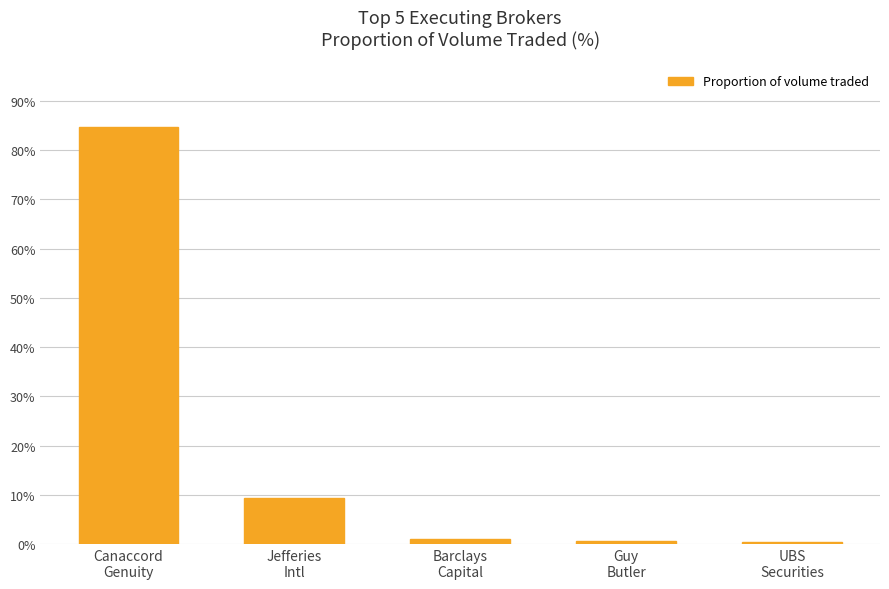

What is the difference between the maximum and minimum values?

84.3